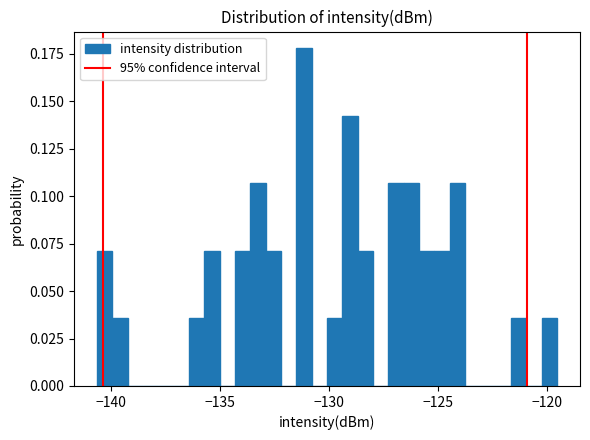

Read against the x-axis, roughly where is the centre of the tallest bar?

-131.0